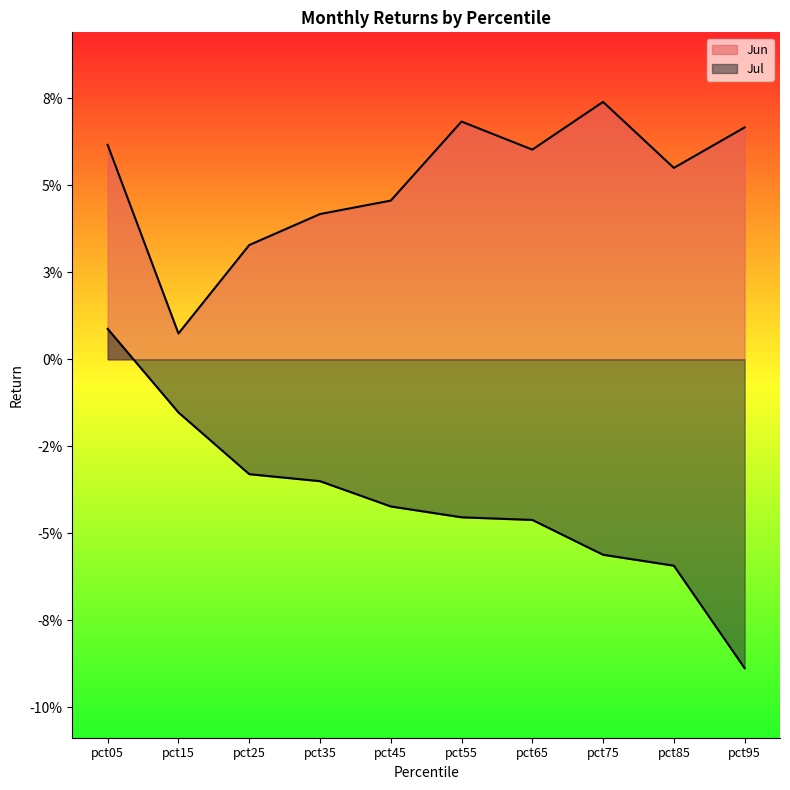

What are all the series names shown in the legend?

Jun, Jul